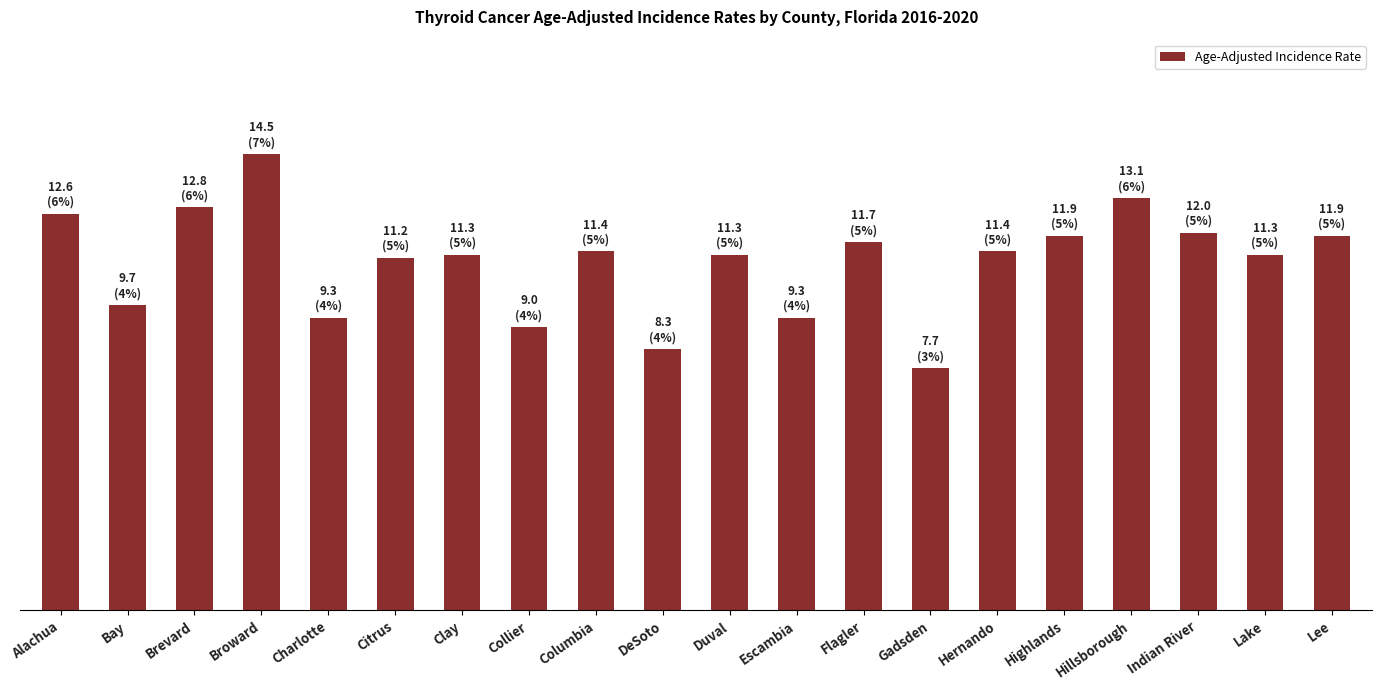

Does the chart contain any negative values?

No